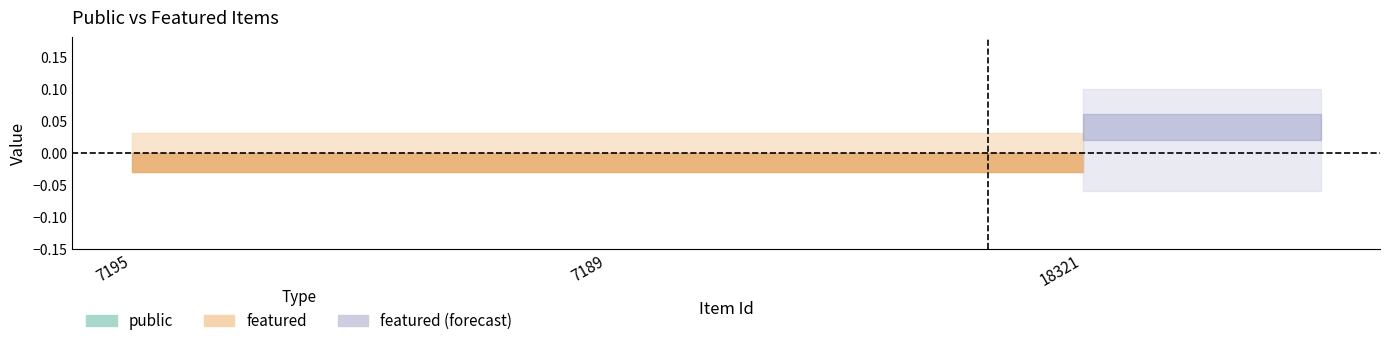

List the series in order of their overall mean, highest first.

public, featured